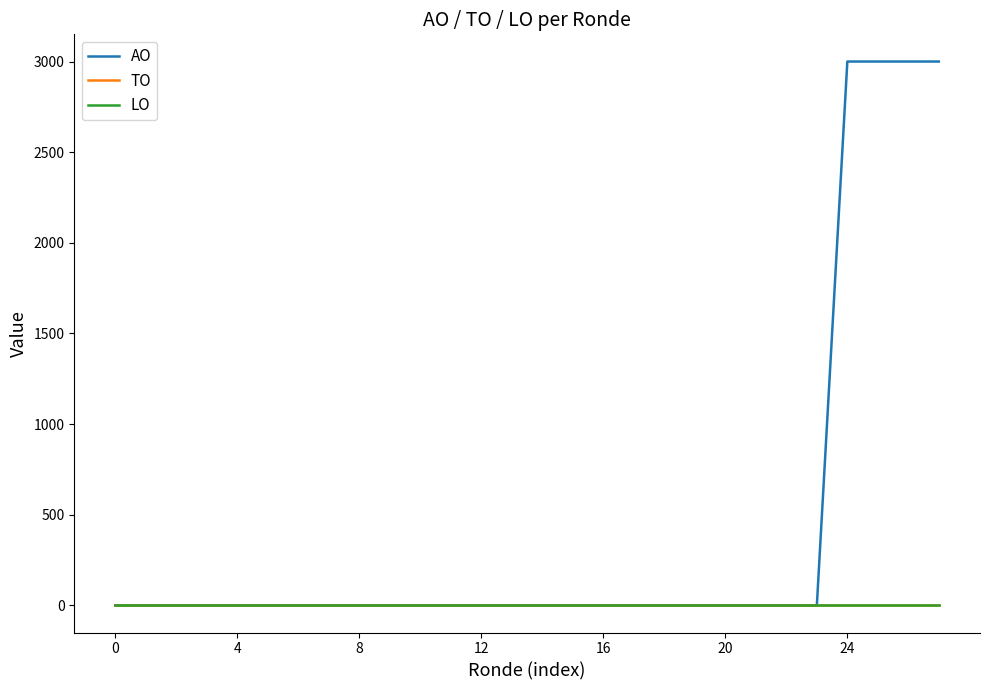

Is this an area chart (filled region under the line)?

No